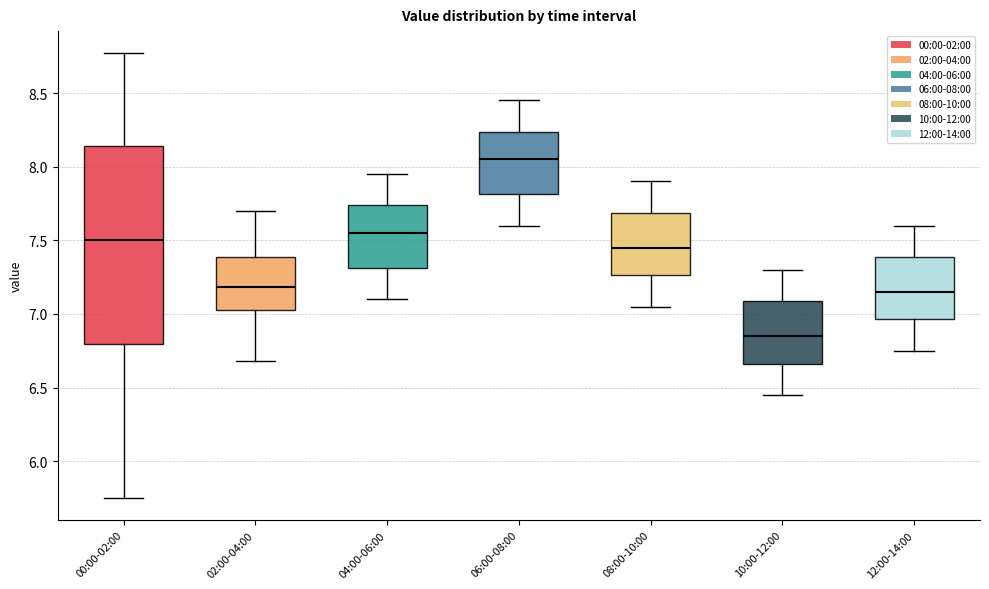

Reading left to right, read every box against the y-axis: the position of its median line, the range the box covers, and the ends of its whiskers. The values are not printed on the chart, so give them approximately, as read against the axis.

00:00-02:00: median 7.50, box 6.80 to 8.15, whiskers 5.75 to 8.75
02:00-04:00: median 7.20, box 7.05 to 7.40, whiskers 6.70 to 7.70
04:00-06:00: median 7.55, box 7.30 to 7.75, whiskers 7.10 to 7.95
06:00-08:00: median 8.05, box 7.80 to 8.25, whiskers 7.60 to 8.45
08:00-10:00: median 7.45, box 7.25 to 7.70, whiskers 7.05 to 7.90
10:00-12:00: median 6.85, box 6.65 to 7.10, whiskers 6.45 to 7.30
12:00-14:00: median 7.15, box 6.95 to 7.40, whiskers 6.75 to 7.60